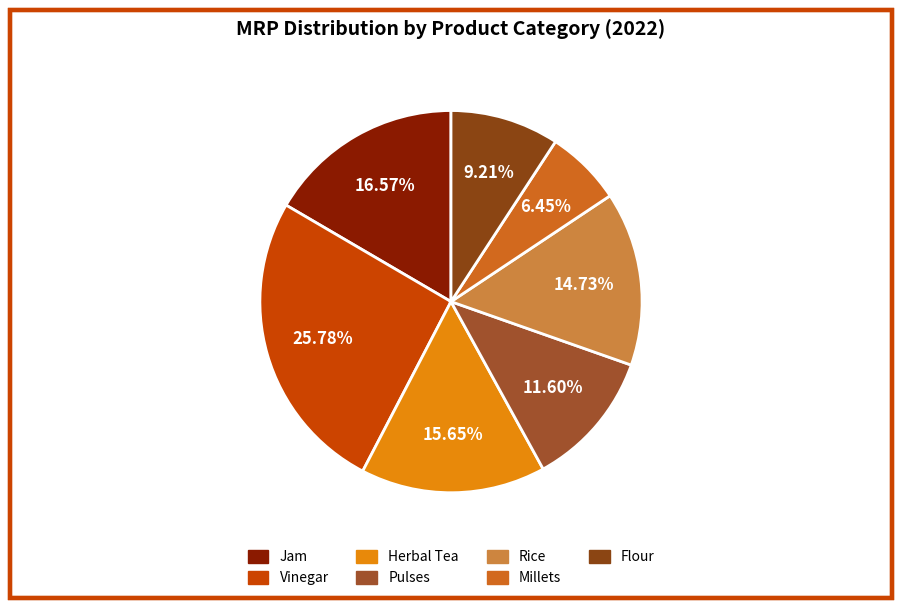

Which has a higher value, Jam or Pulses?

Jam